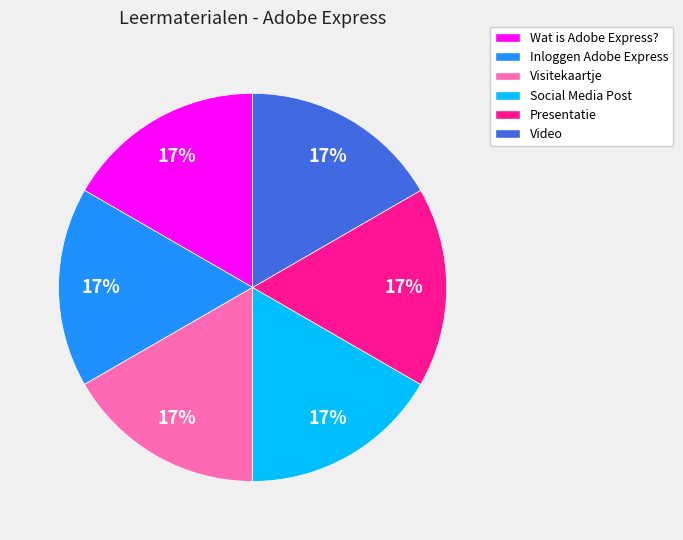

Count the number of slices in the pie.

6